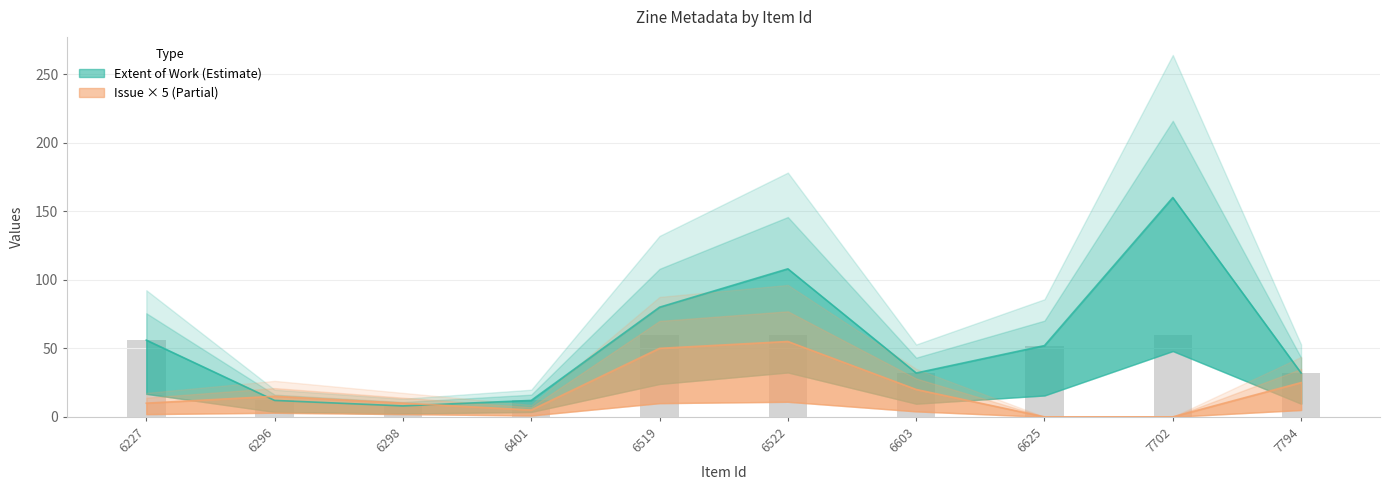

What is the sum of all Issue values?

190